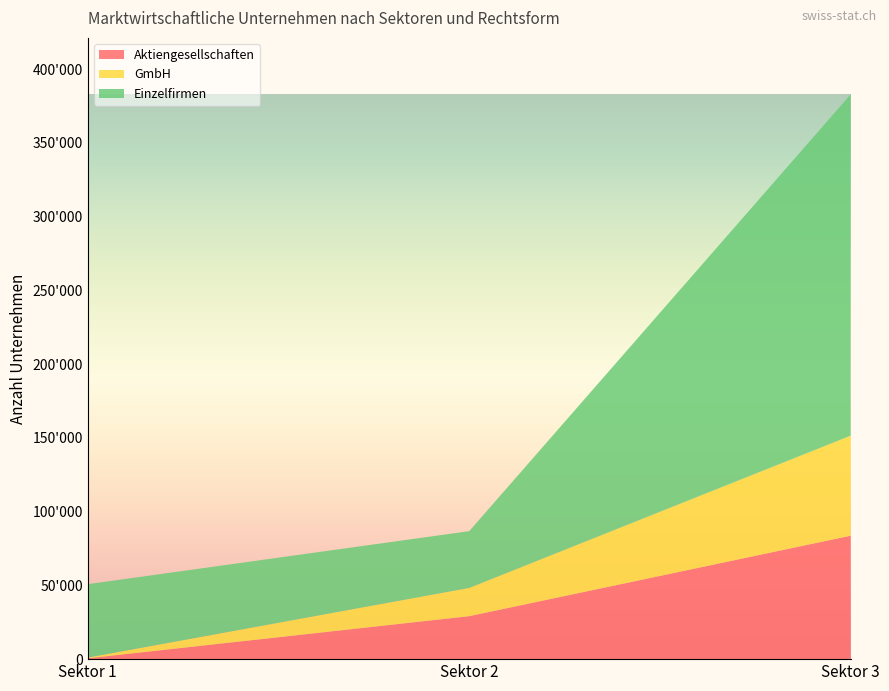

Reading right to left, transcribe all the data shown in this chart.

Aktiengesellschaften: Sektor 3=83721	Sektor 2=29139	Sektor 1=573
GmbH: Sektor 3=67815	Sektor 2=19140	Sektor 1=492
Einzelfirmen: Sektor 3=231410	Sektor 2=38506	Sektor 1=49772